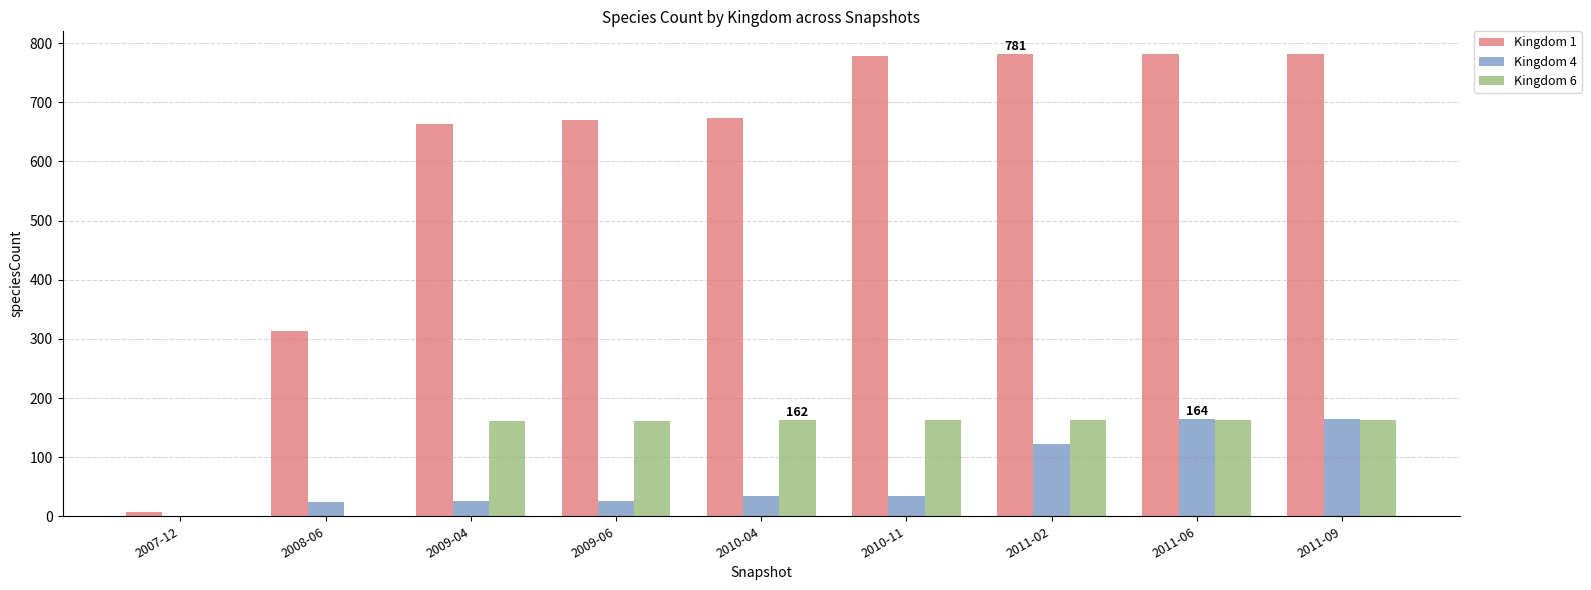

What is the difference between the Kingdom 4 values at 2010-04 and 2009-06?

9